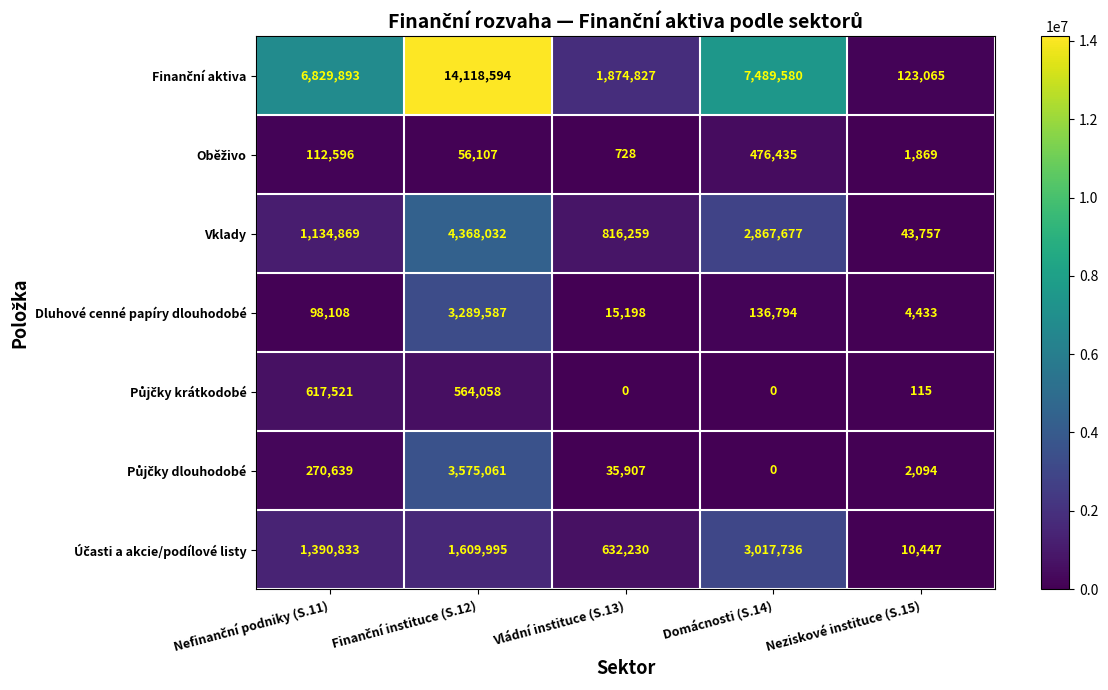

What is the greatest value displayed?

14118594